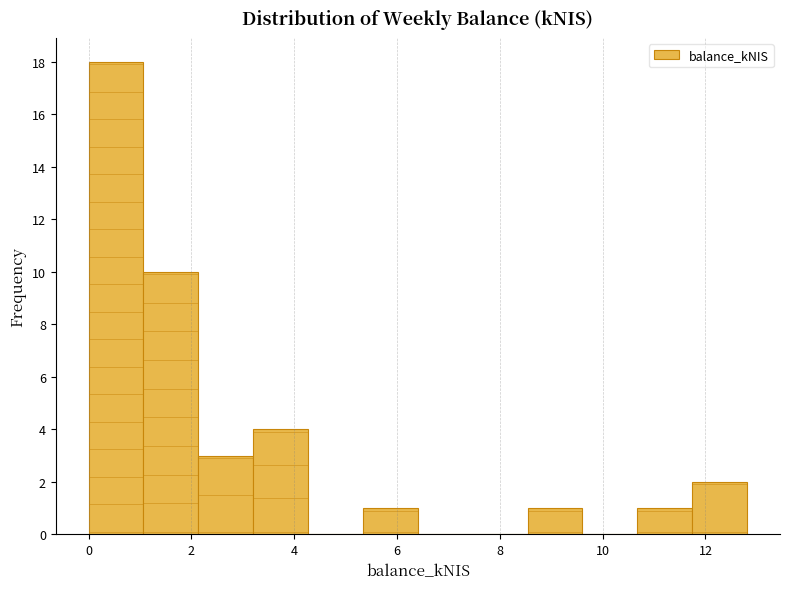

Which range on the x-axis has the tallest bar?

0.0 to 1.0